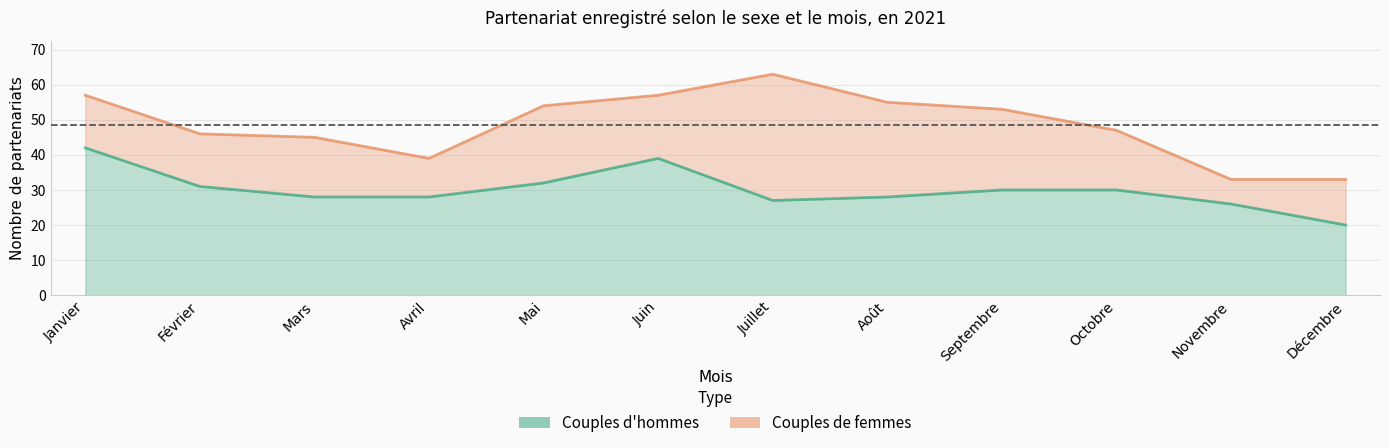

List the labels in order of value, smallest first.

Décembre, Novembre, Juillet, Mars, Avril, Août, Septembre, Octobre, Février, Mai, Juin, Janvier